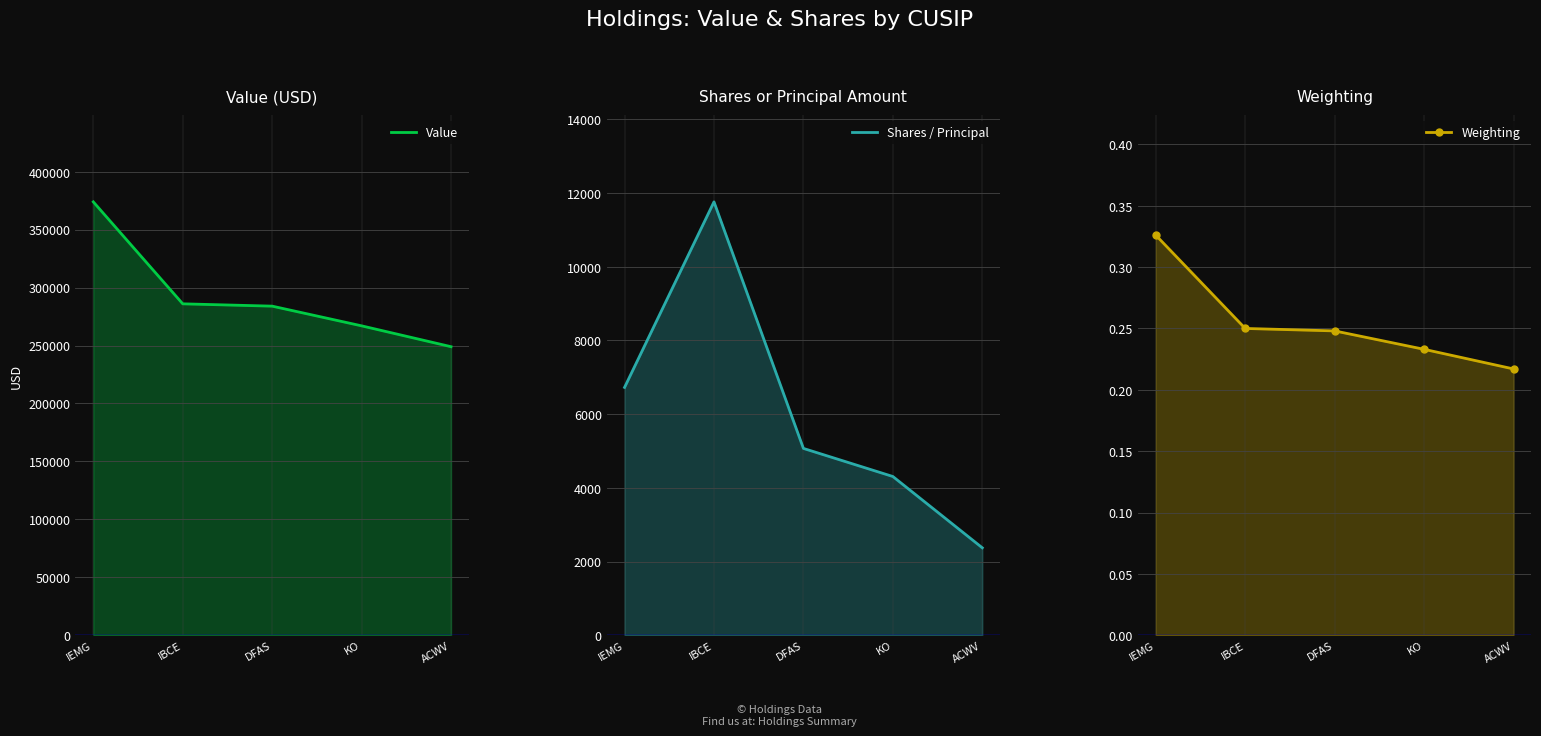

Reading left to right, transcribe all the data shown in this chart.

Value: 374000.0	286000.0	284000.0	267000.0	249000.0
Shares / Principal: 6725.0	11760.0	5069.0	4307.0	2372.0
Weighting: 0.3	0.2	0.2	0.2	0.2